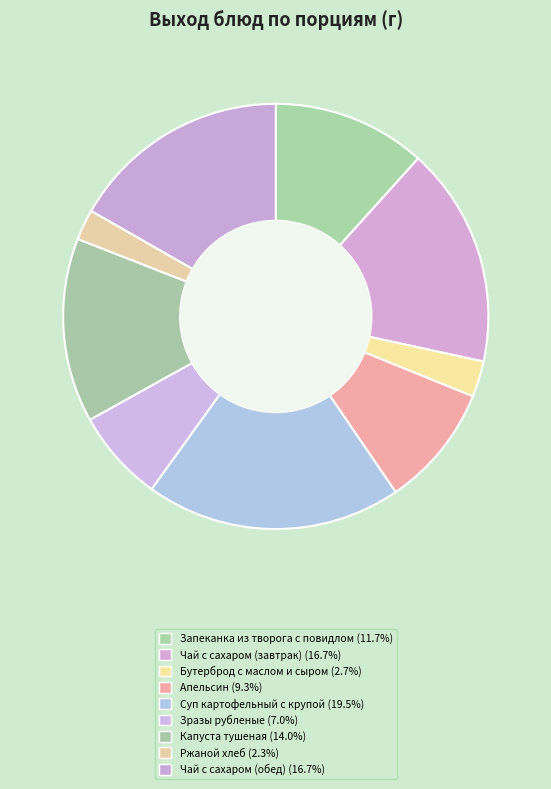

Count the number of slices in the pie.

9